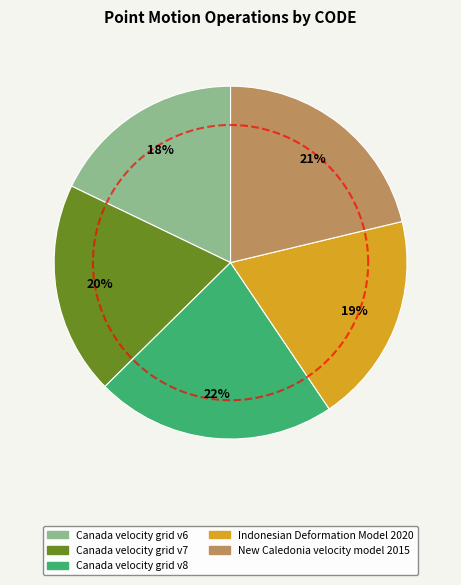

Does Canada velocity grid v6 account for over 50% of the chart?

No